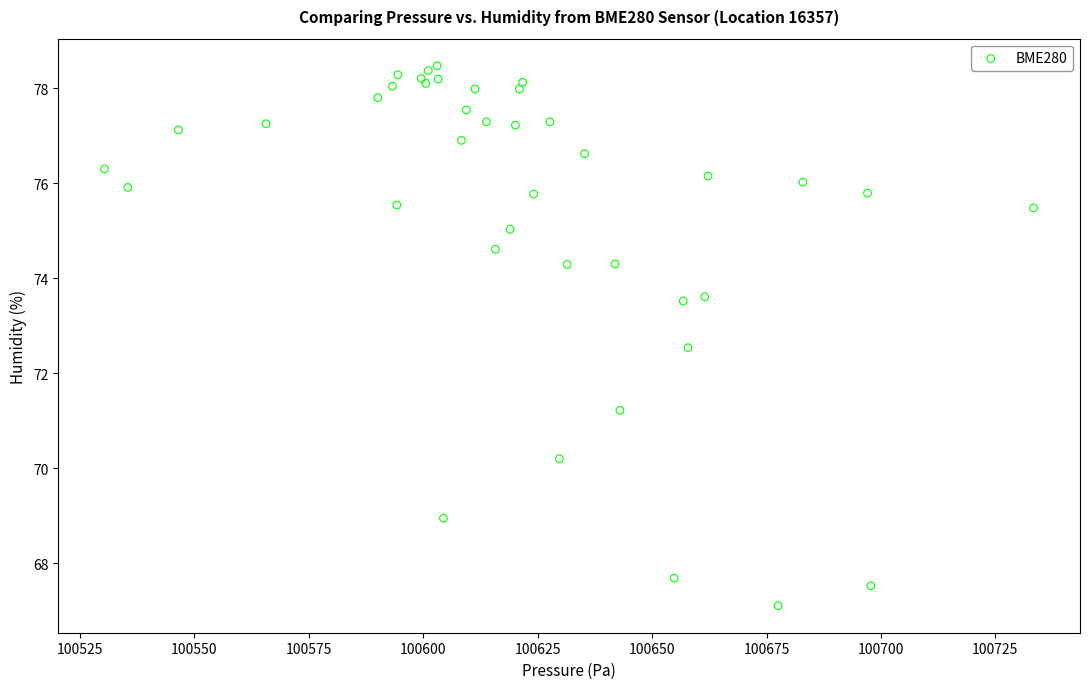

What Y value in the scatter plot is closest to 72?

72.5